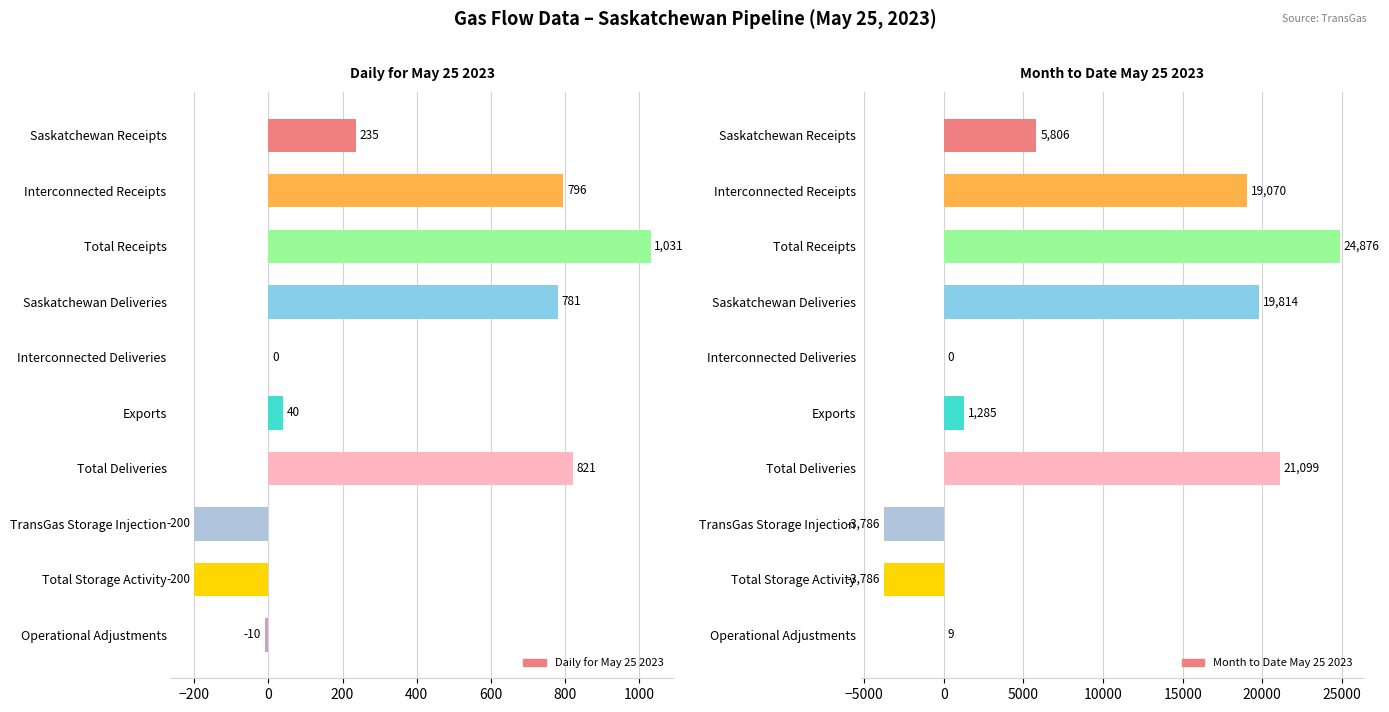

The value of Daily for May 25 2023 at −200 is 225. True or false?

False